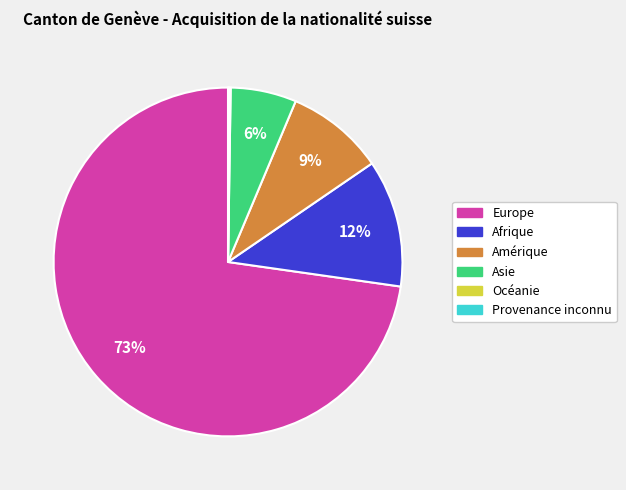

True or false: Europe accounts for 84% of the total.

False